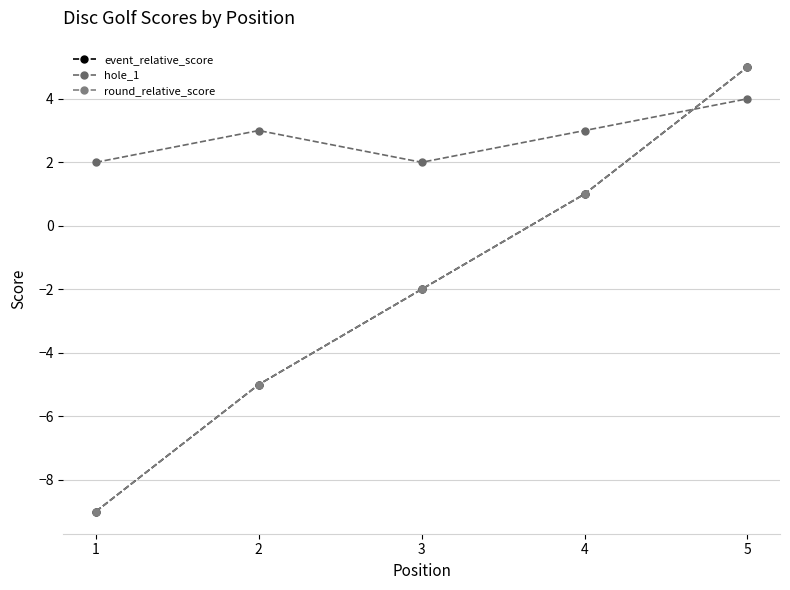

What is the difference between the maximum and minimum values in the round_relative_score series?

14